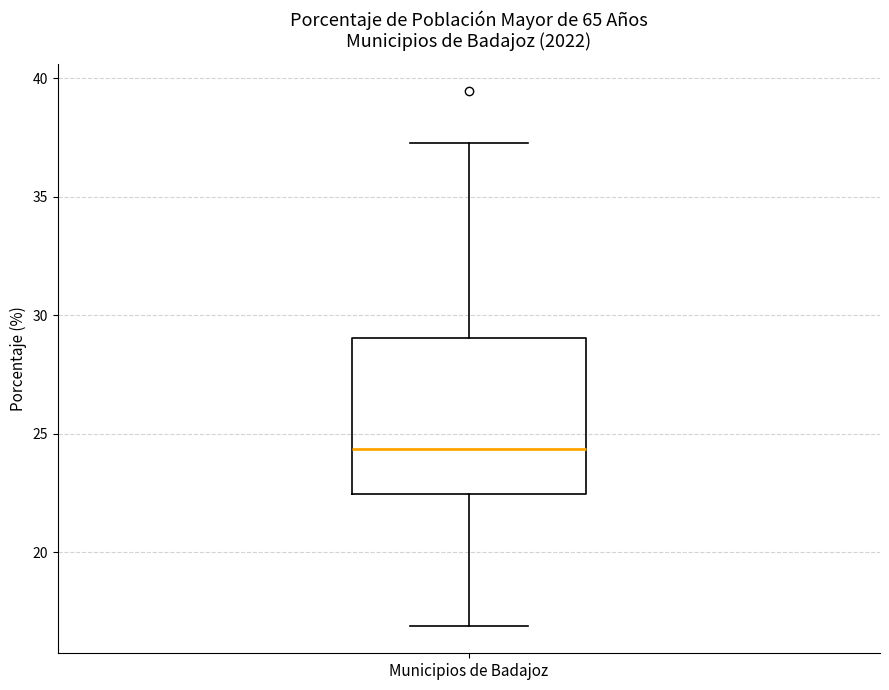

Transcribe this box plot: give where the median line is, the range the box spans, and where the two whiskers end, as read against the y-axis. The values are not printed on the chart, so give them approximately, as read against the axis.

median 24.5, box 22.5 to 29.0, whiskers 17.0 to 37.5